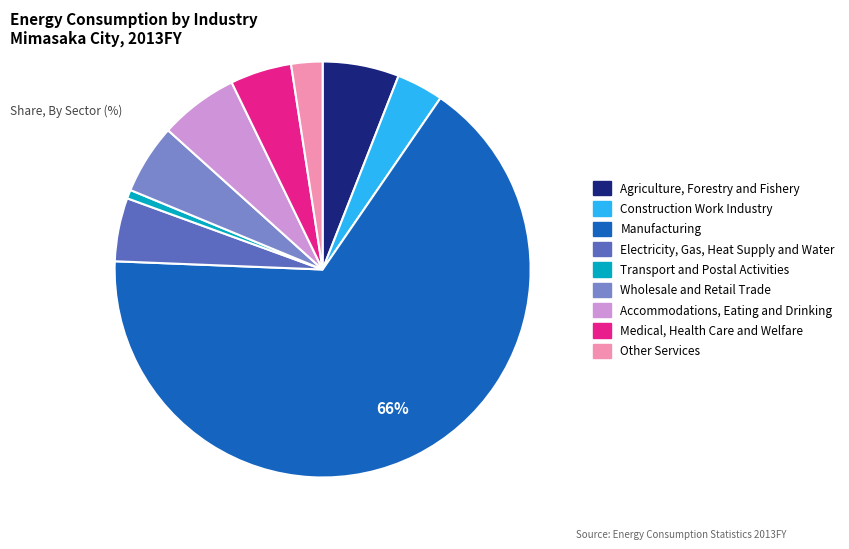

Which category has the smallest portion of the pie?

Transport and Postal Activities